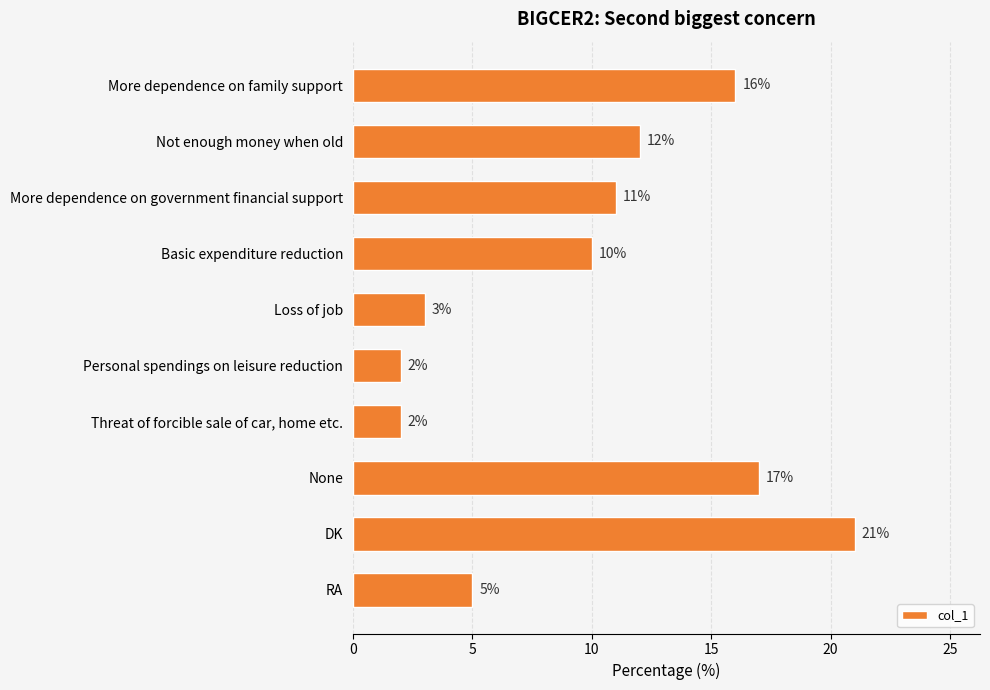

Does the chart contain stacked bars?

No